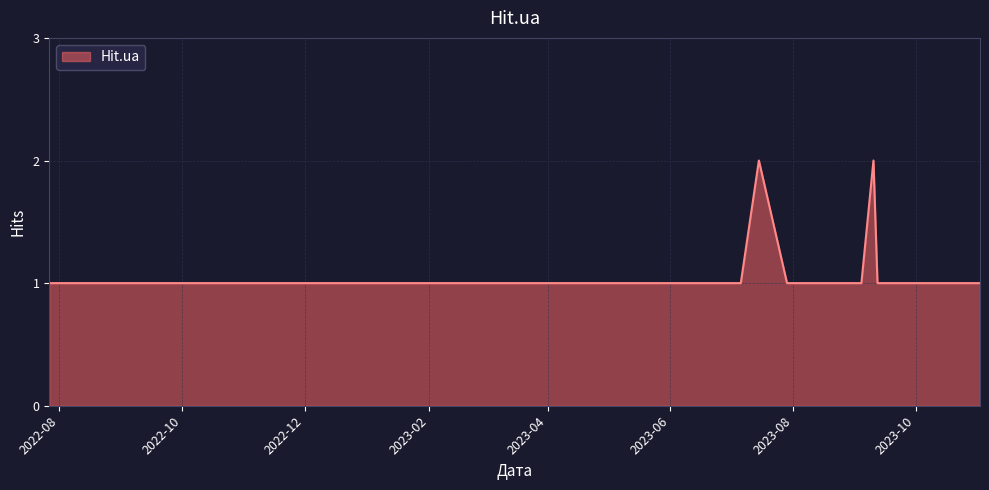

How many lines are shown in the chart?

1